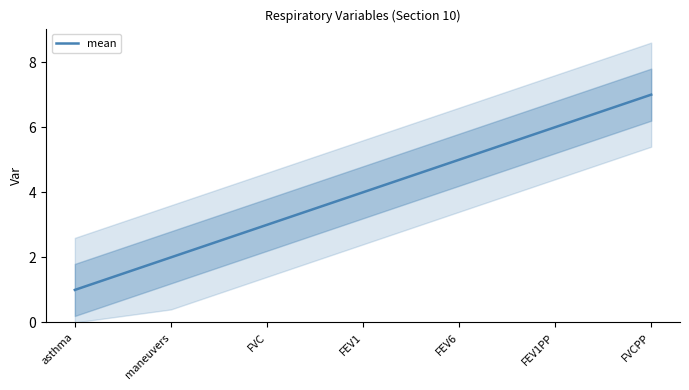

How many values are between 2 and 6?

5